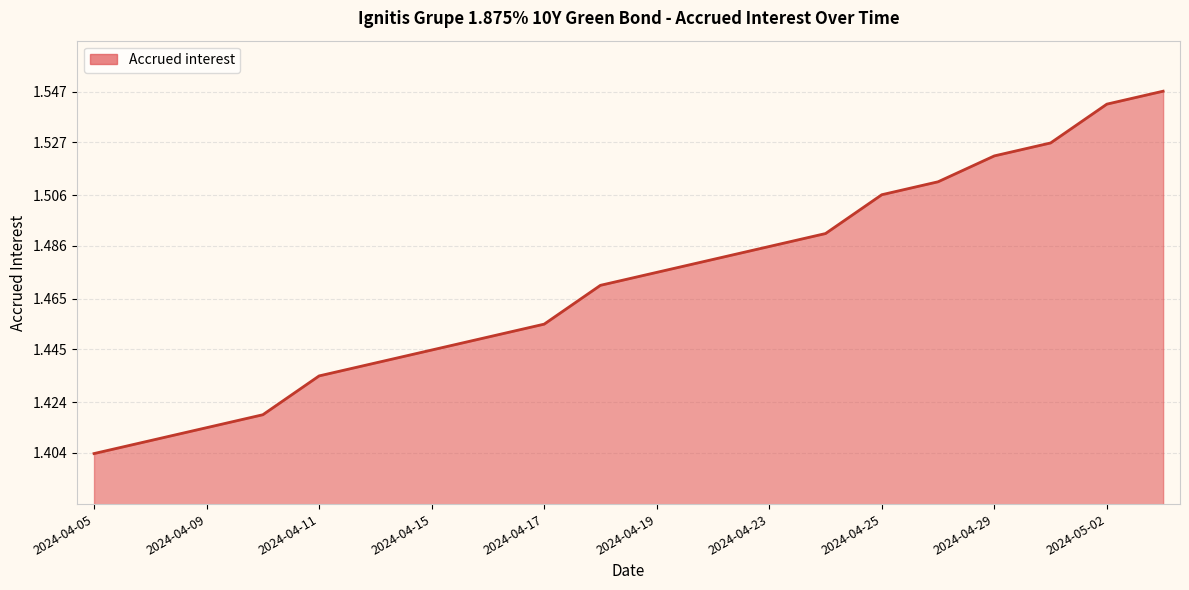

Count the values in the range 1 to 2.

20